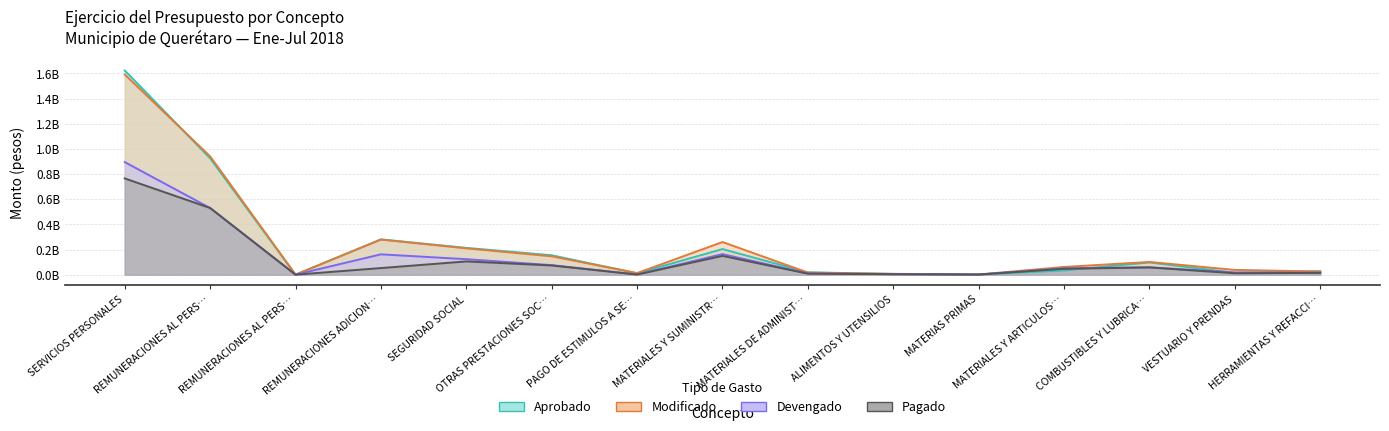

Rank the series by their maximum value, from lowest to highest.

Pagado, Devengado, Modificado, Aprobado